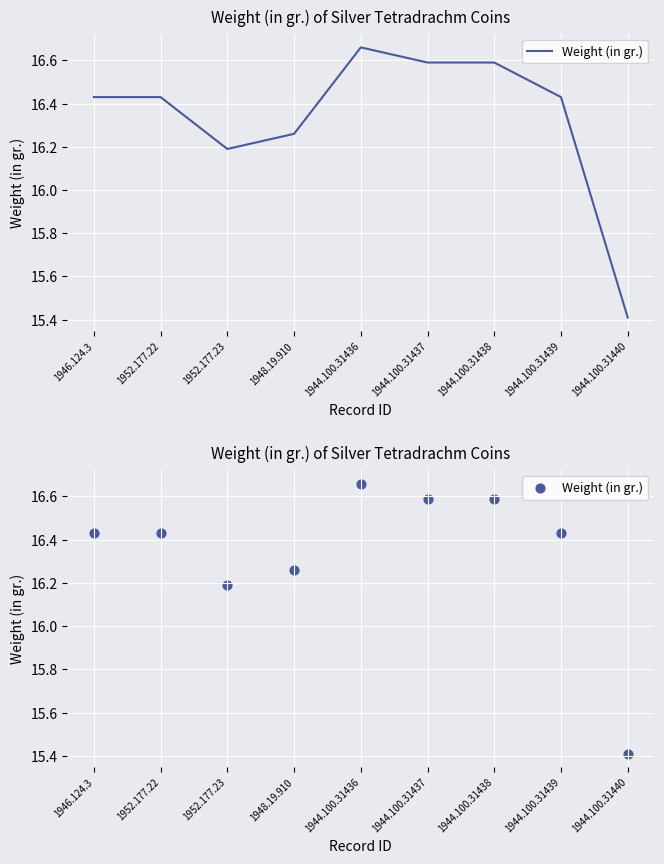

What is the change in value from 1944.100.31437 to 1944.100.31440?

-1.2